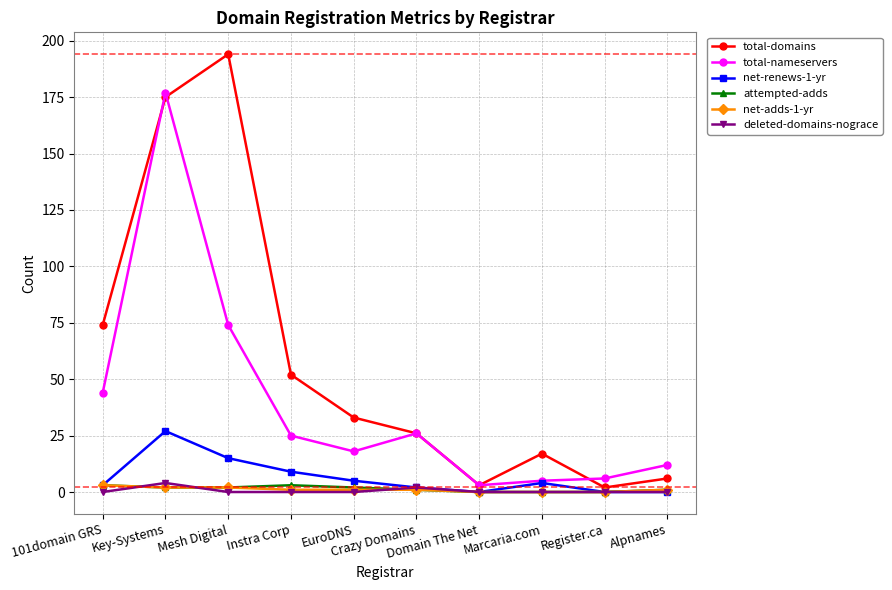

At which category does the chart reach its peak across all series?

Mesh Digital